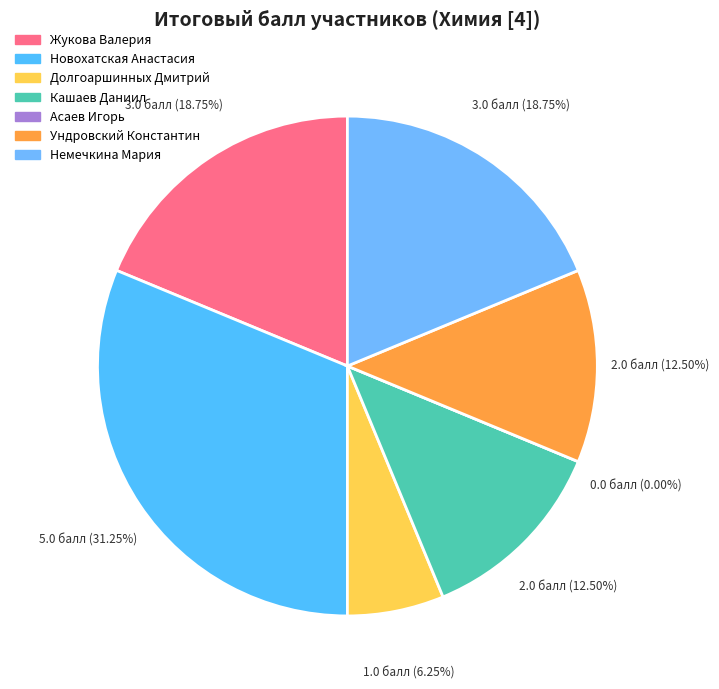

To the nearest percent, what is the combined percentage of Жукова Валерия and Кашаев Даниил?

31%